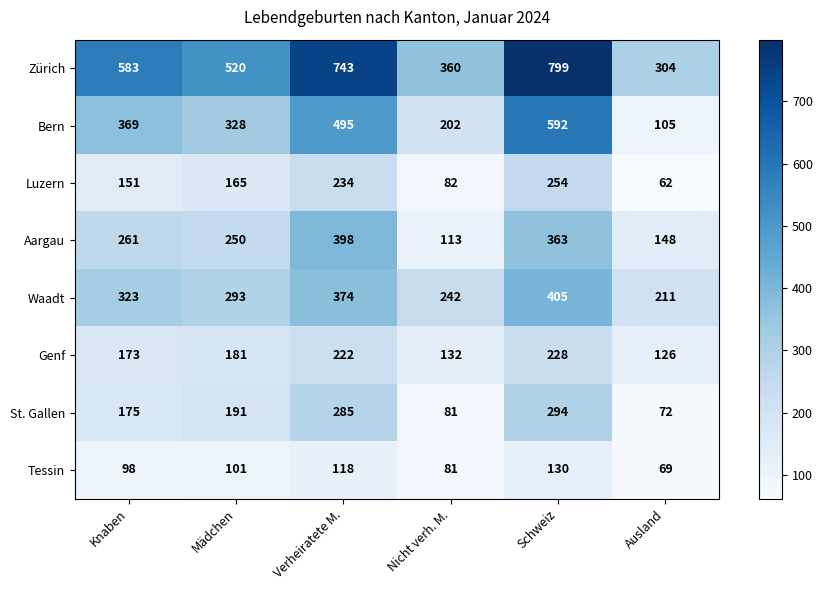

What is the total value across all series at Knaben?

2133